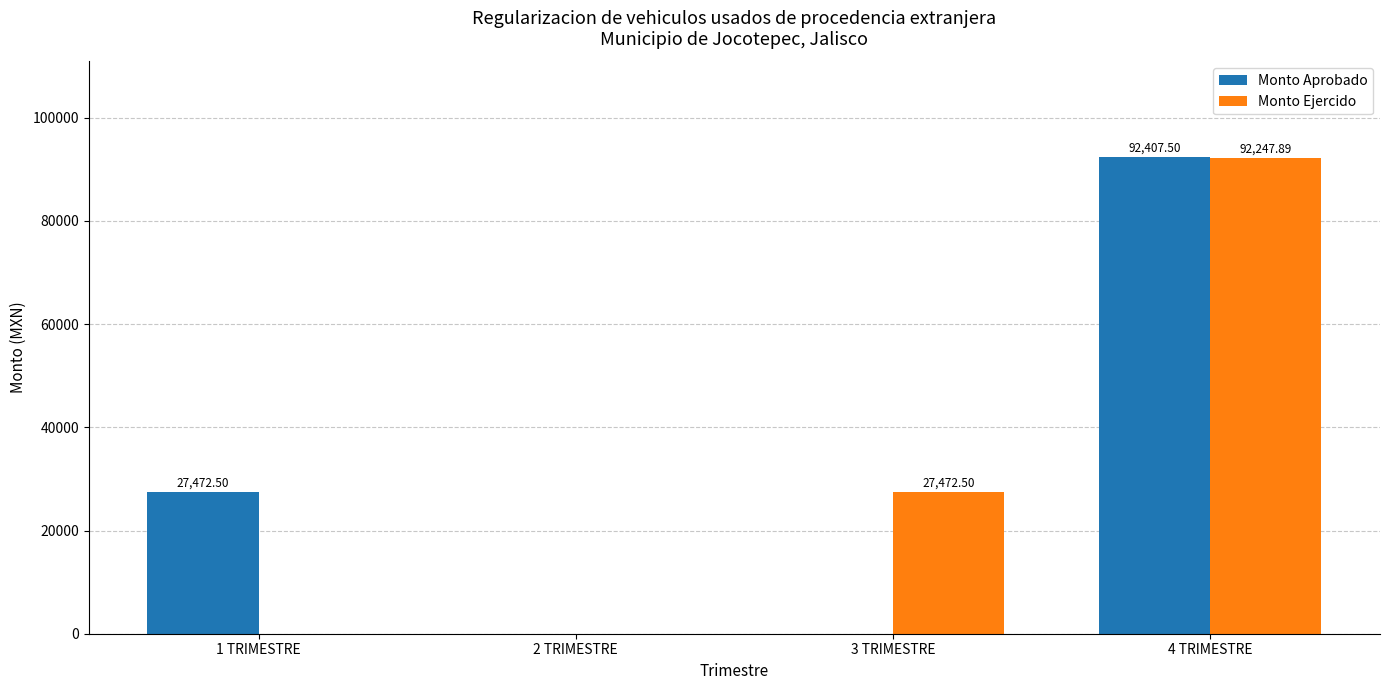

At which label does Monto Ejercido first exceed 27472?

3 TRIMESTRE